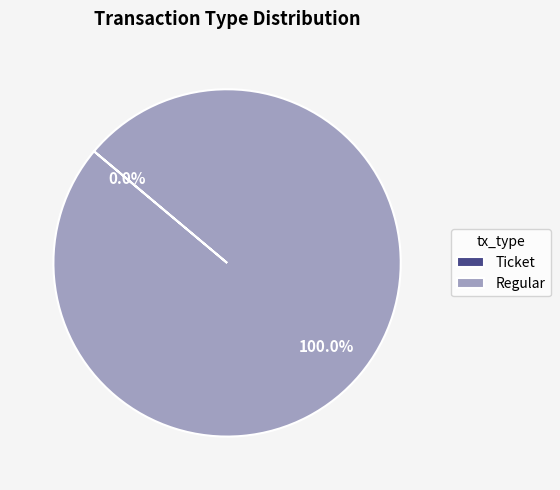

How many slices are in this pie chart?

2